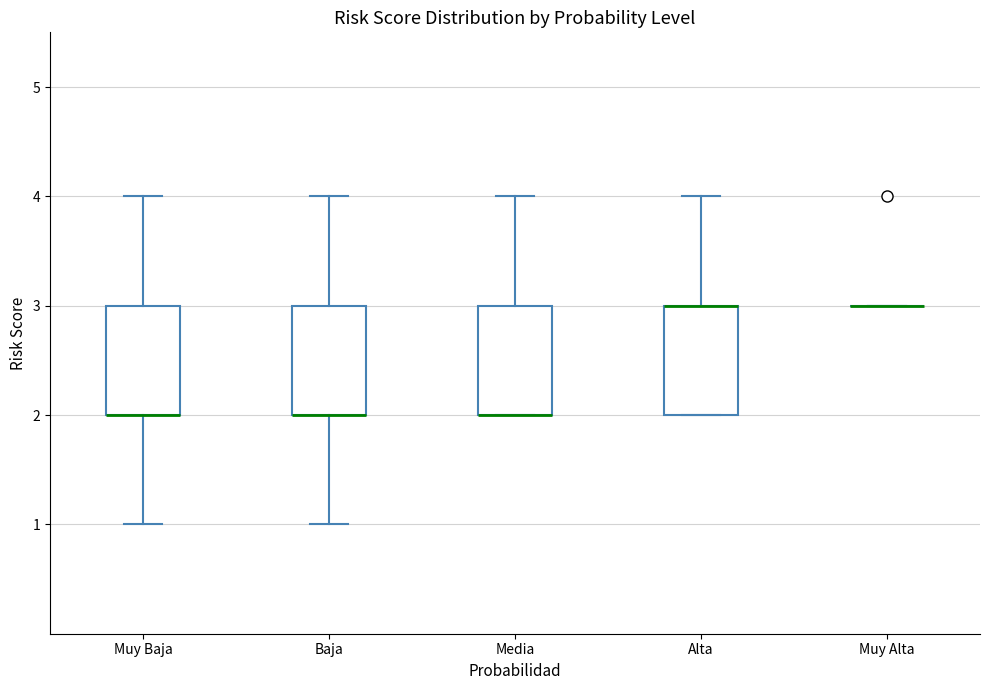

Reading left to right, read every box against the y-axis: the position of its median line, the range the box covers, and the ends of its whiskers. The values are not printed on the chart, so give them approximately, as read against the axis.

Muy Baja: median 2 (drawn on the box's lower edge), box 2 to 3, whiskers 1 to 4
Baja: median 2 (drawn on the box's lower edge), box 2 to 3, whiskers 1 to 4
Media: median 2 (drawn on the box's lower edge), box 2 to 3, whiskers 2 to 4
Alta: median 3 (drawn on the box's upper edge), box 2 to 3, whiskers 2 to 4
Muy Alta: box collapsed to a line at 3, whiskers 3 to 3